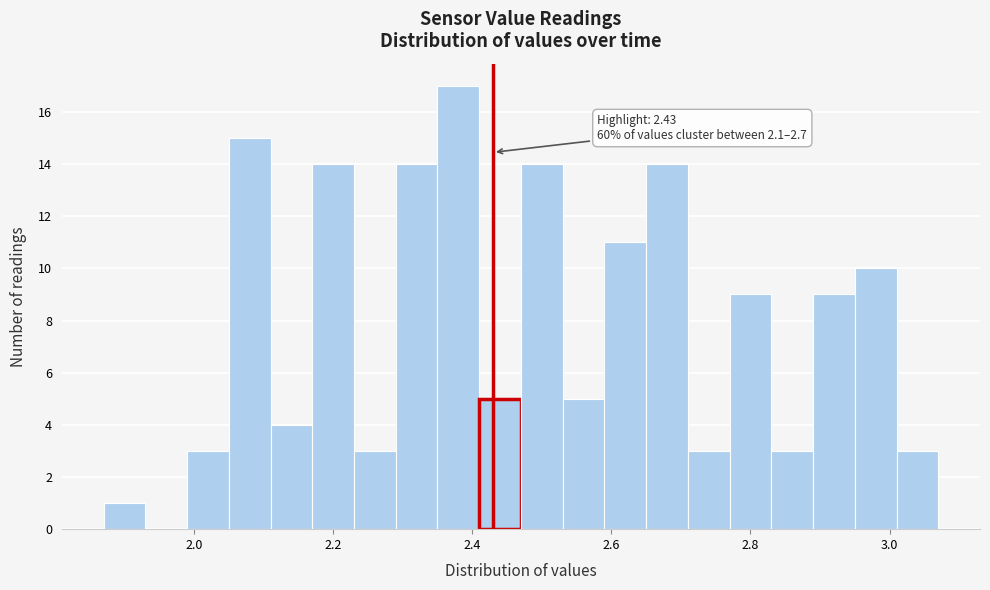

Read against the x-axis, roughly where is the centre of the tallest bar?

2.38